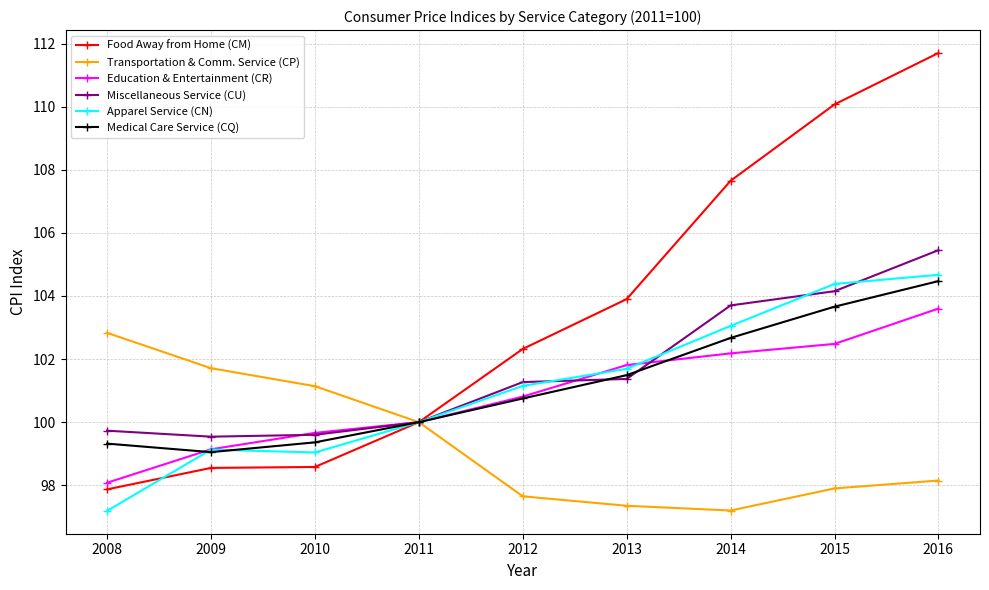

Which series has the largest total across all categories?

Food Away from Home (CM)